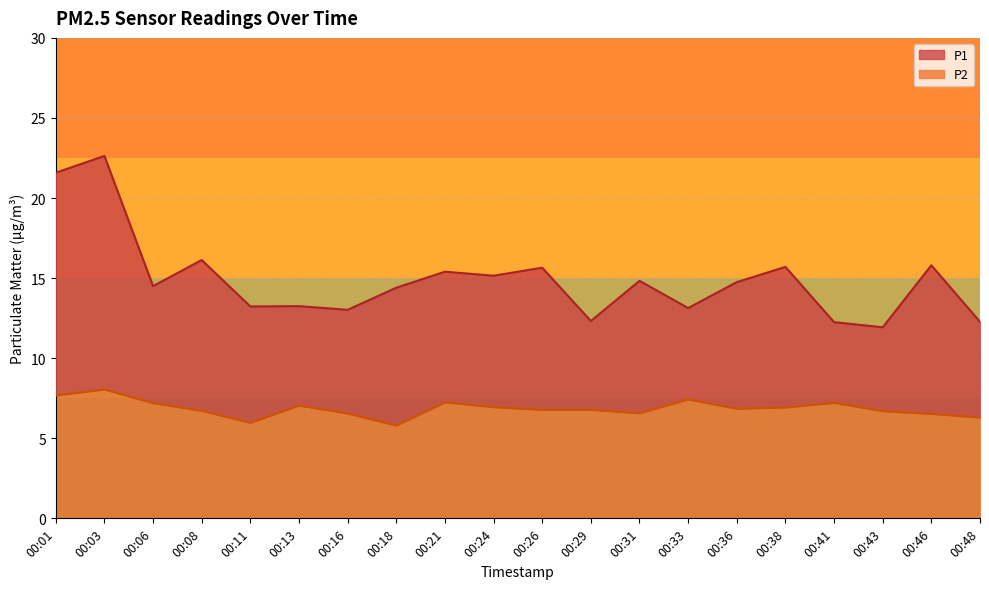

True or false: P1 and P2 intersect in this chart.

False